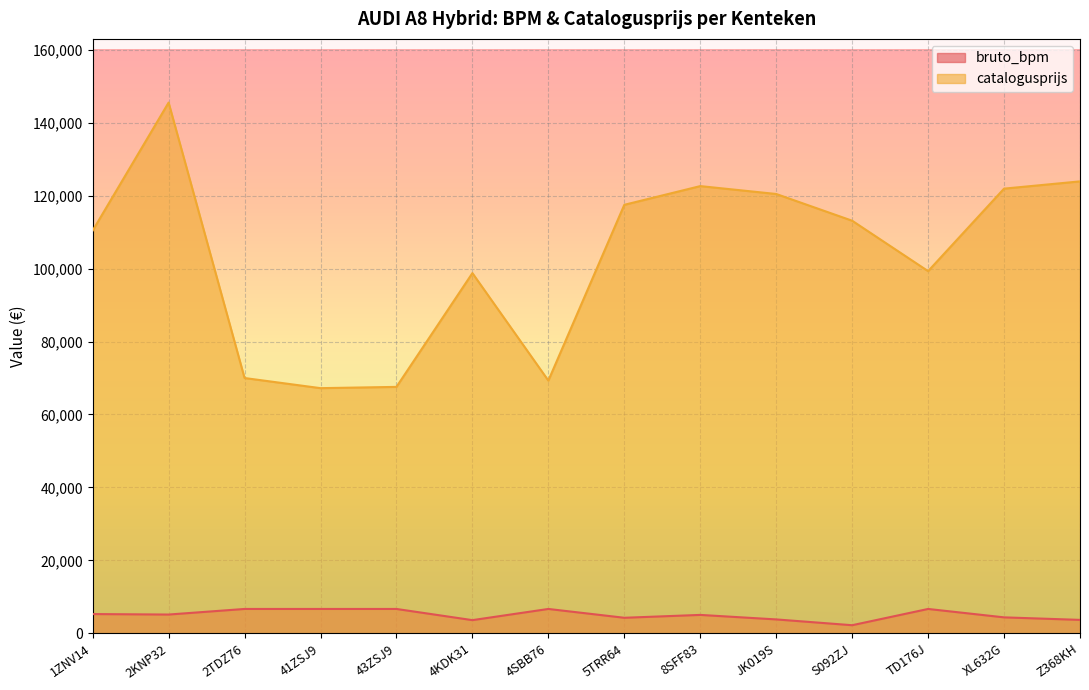

Reading right to left, extract all data points from this chart.

bruto_bpm: 3664	4356	6661	2201	3792	5029	4243	6661	3594	6661	6661	6661	5128	5261
catalogusprijs: 123929	121939	99310	113140	120472	122634	117502	69295	98770	67567	67220	69999	145544	110428